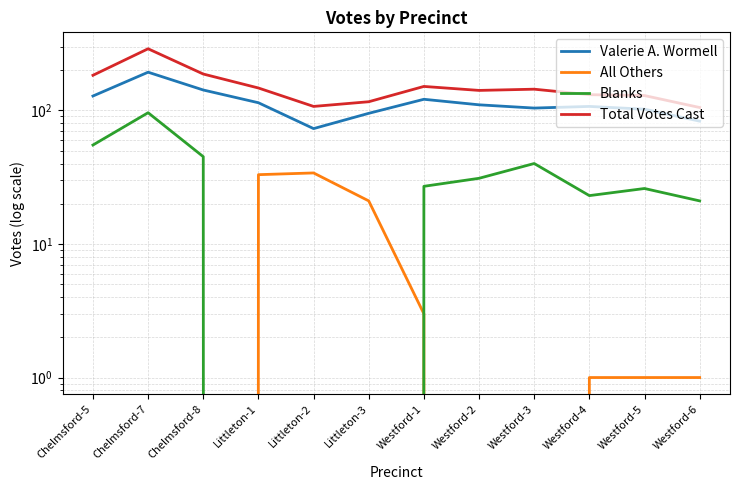

The Total Votes Cast series shows 147 at Littleton-1. True or false?

True